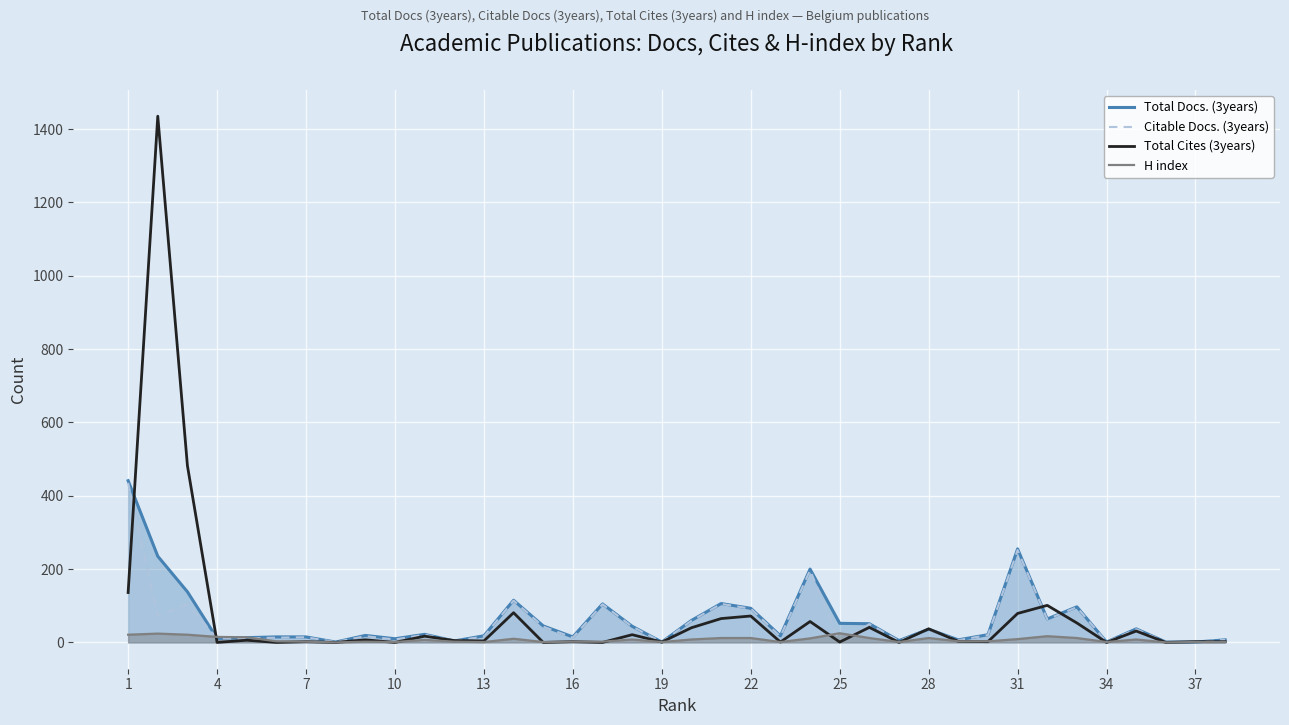

How many intersections are there between Citable Docs. (3years) and H index?

4